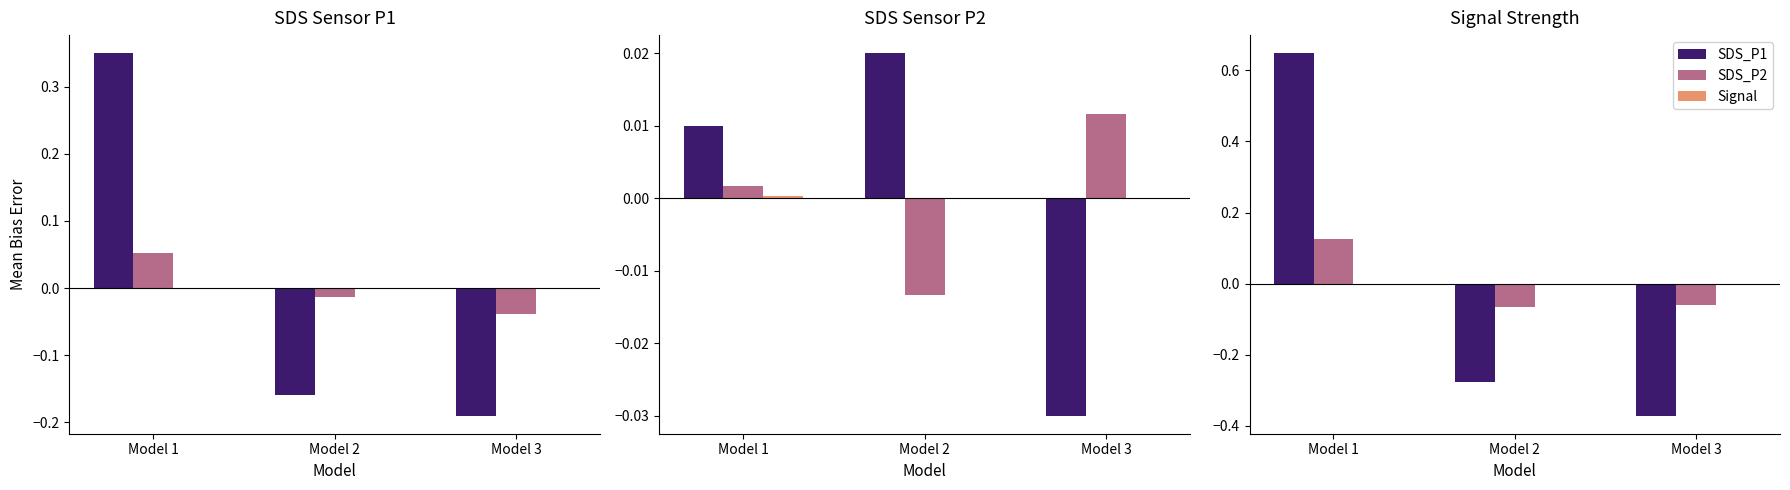

How many distinct data groups are displayed?

3